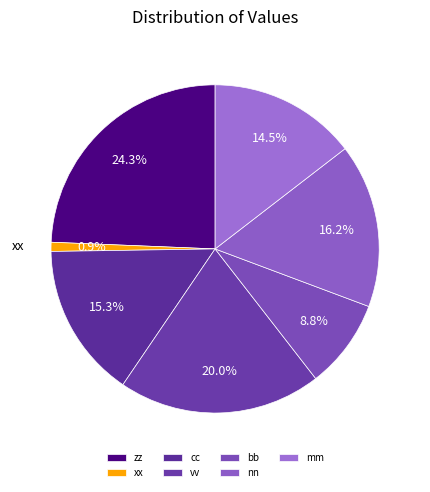

Count the number of slices in the pie.

7